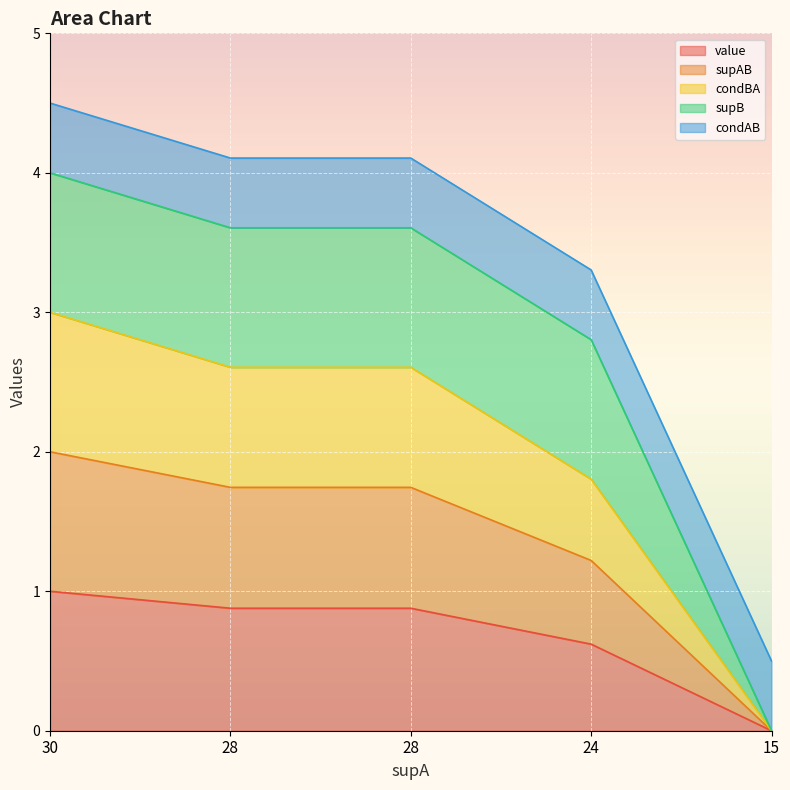

At how many categories does at least one series exceed 1?

4